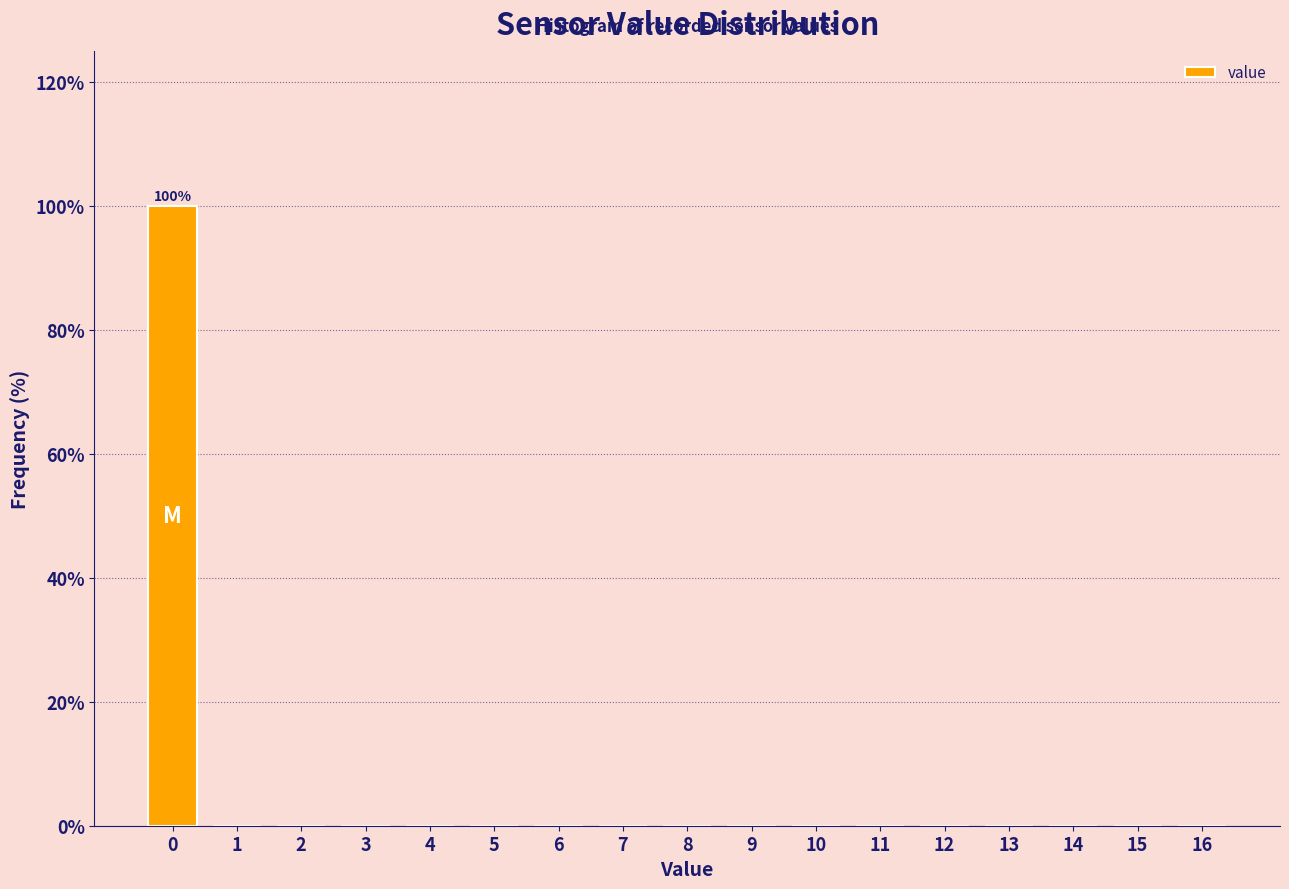

Reading left to right, list all the values displayed in this chart.

0=100	1=0	2=0	3=0	4=0	5=0	6=0	7=0	8=0	9=0	10=0	11=0	12=0	13=0	14=0	15=0	16=0